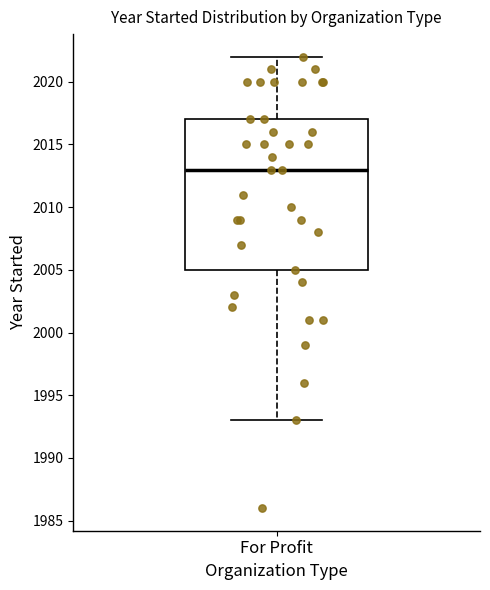

Transcribe this box plot: give where the median line is, the range the box spans, and where the two whiskers end, as read against the y-axis. The values are not printed on the chart, so give them approximately, as read against the axis.

median 2013, box 2005 to 2017, whiskers 1993 to 2022